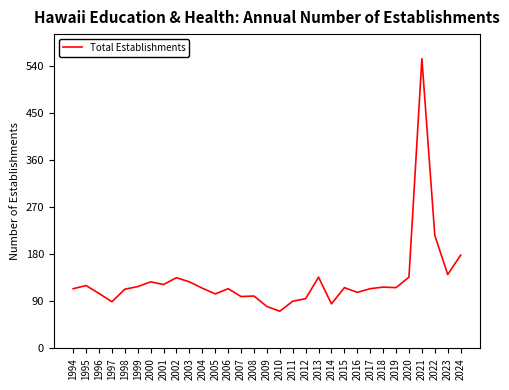

Is it true that the value at 2007 is 30?

False